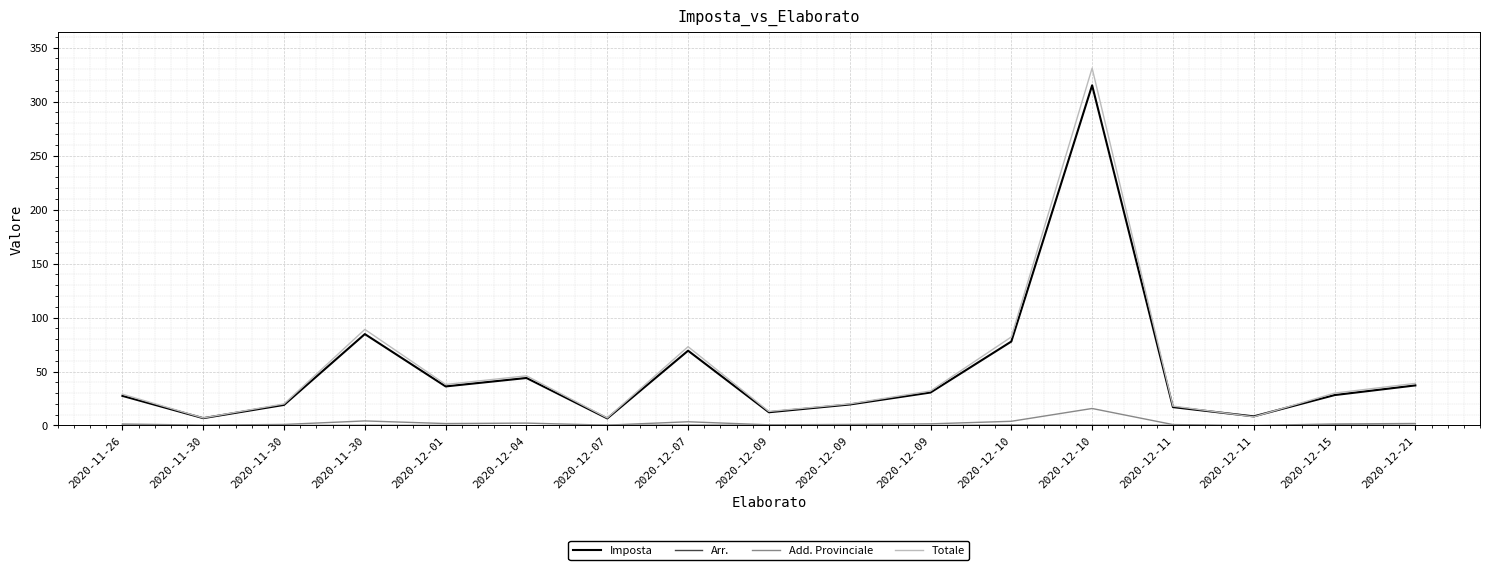

How many lines are shown in the chart?

4